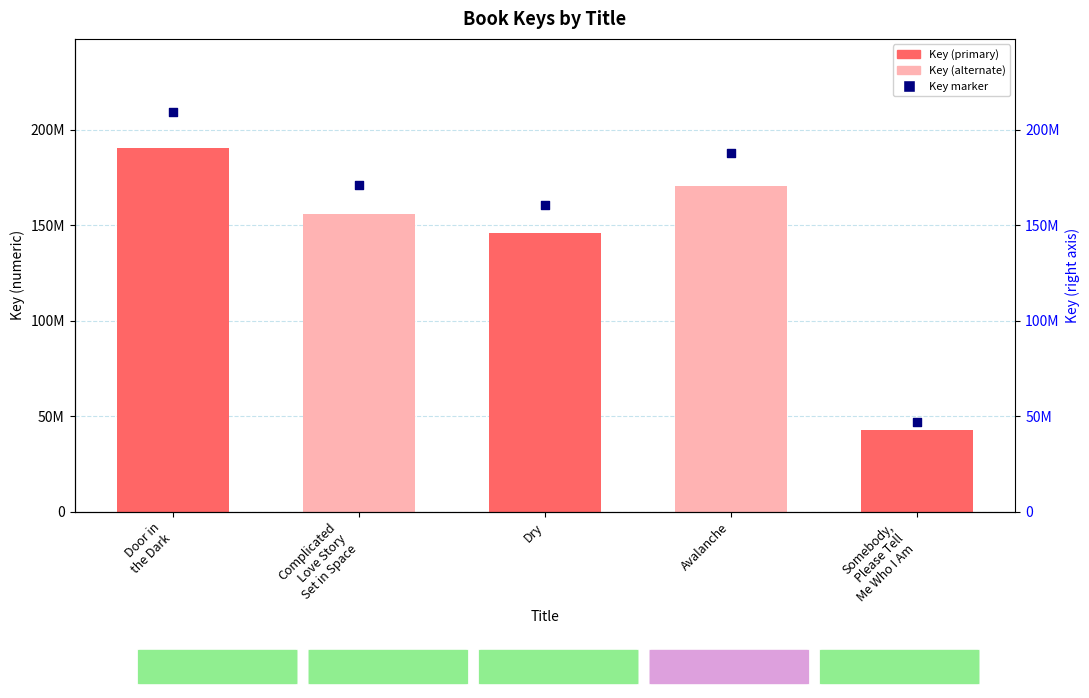

What is the total value across all series at Dry?

306971664.3